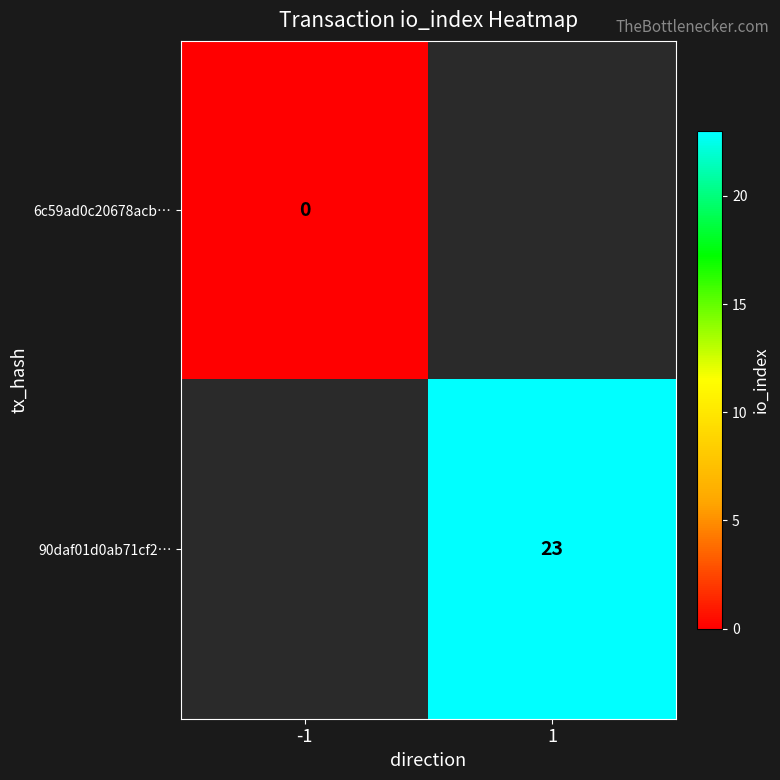

At which label does 6c59ad0c20678acb… reach its minimum?

-1